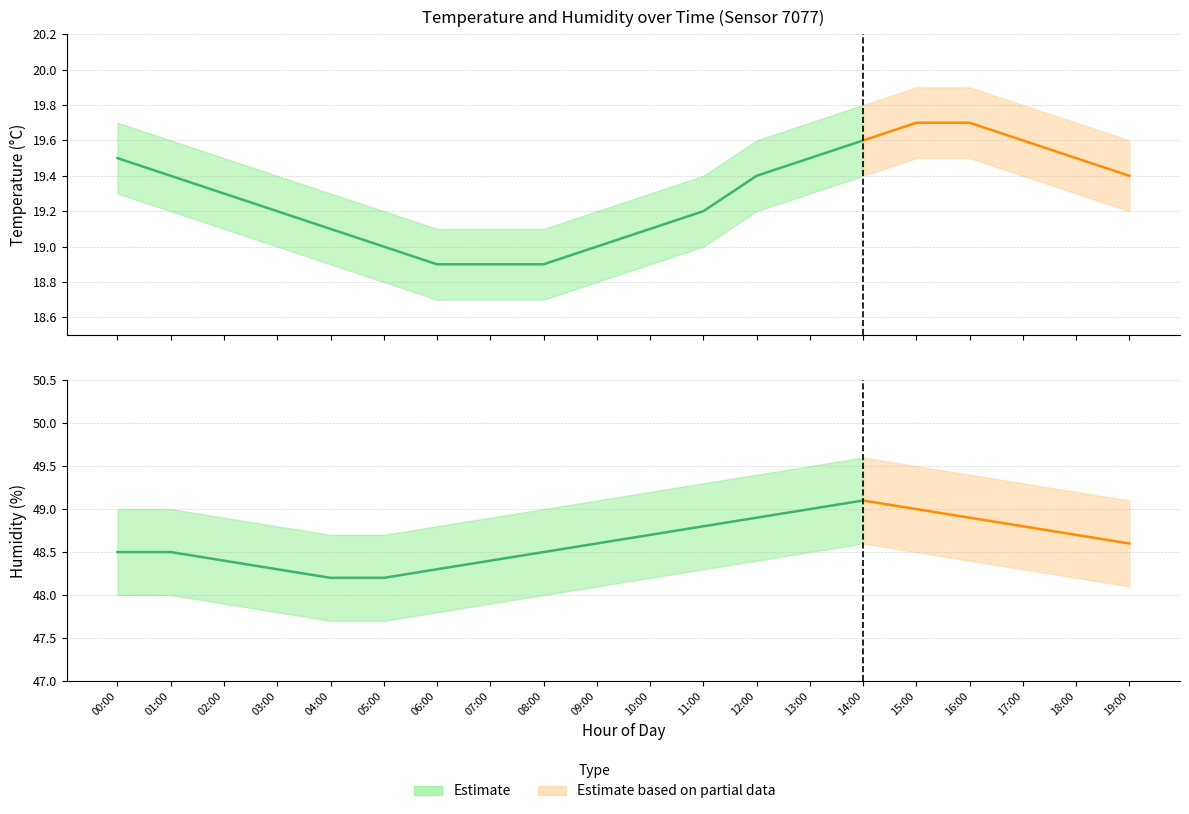

Which category has the lowest value across all series?

06:00